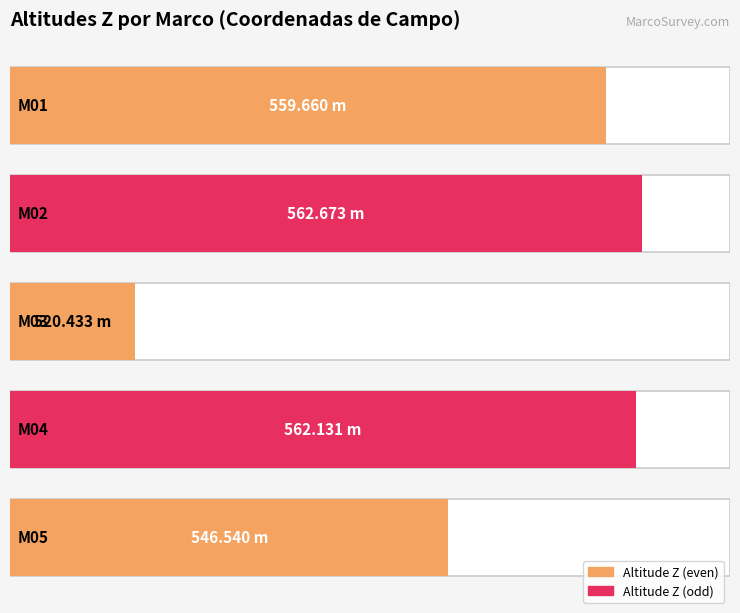

True or false: the data shows 797.4 at 03124009_M05(01).

False